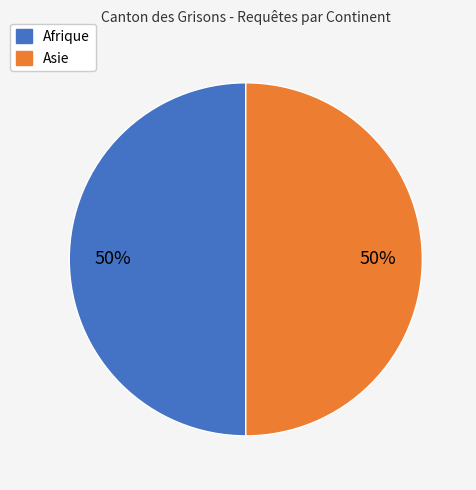

How many segments does this pie chart have?

2